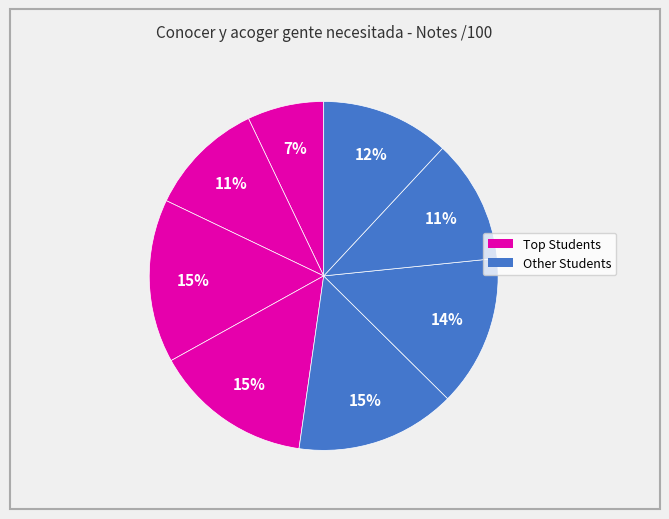

How many segments does this pie chart have?

8